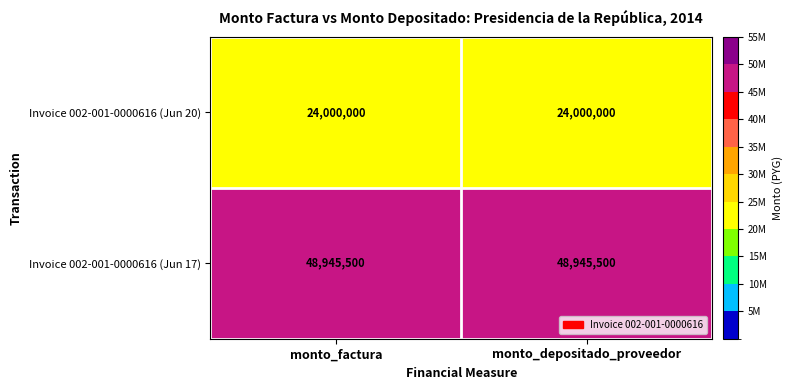

How many series are shown in this chart?

2